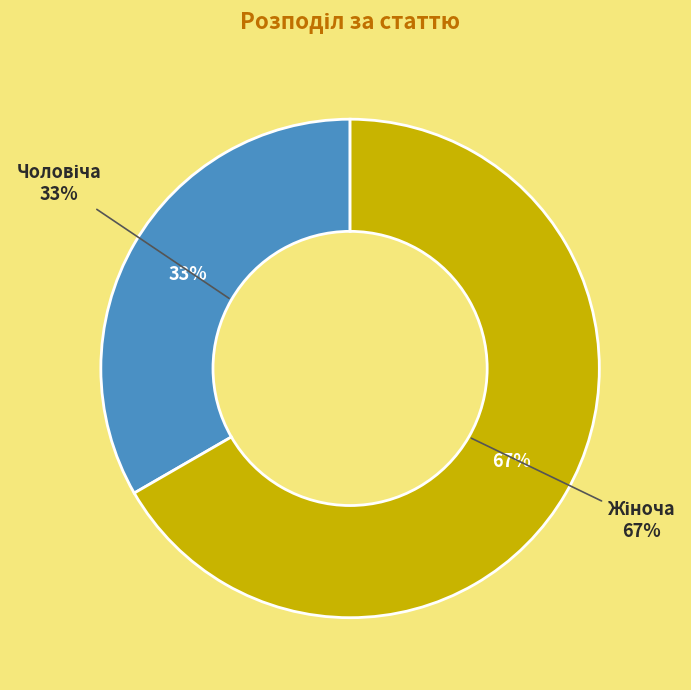

Does any single category account for the majority?

Yes